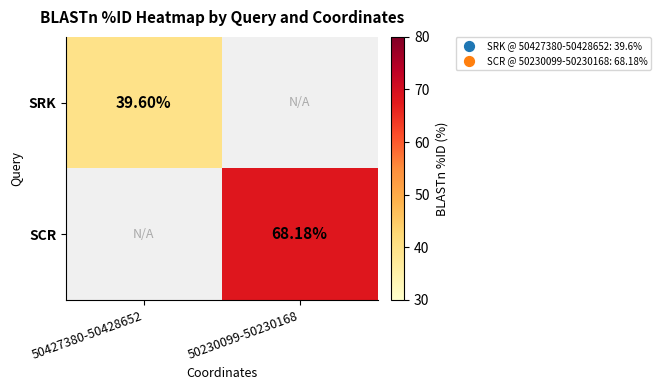

Rank the series by their maximum value, from highest to lowest.

SCR, SRK